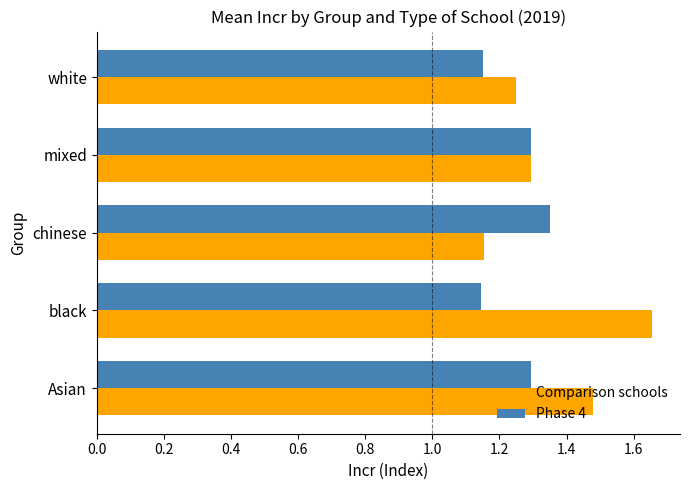

What is the total value across all series at black?

2.8